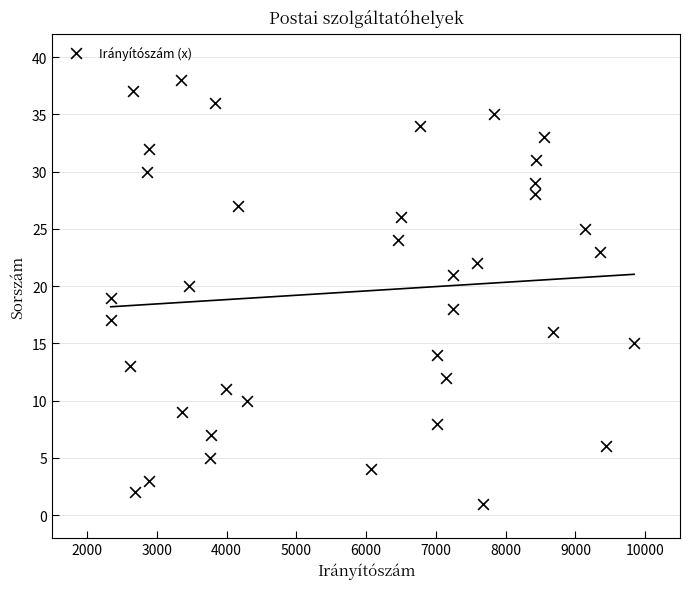

What is the range of X values (max minus min)?

7504